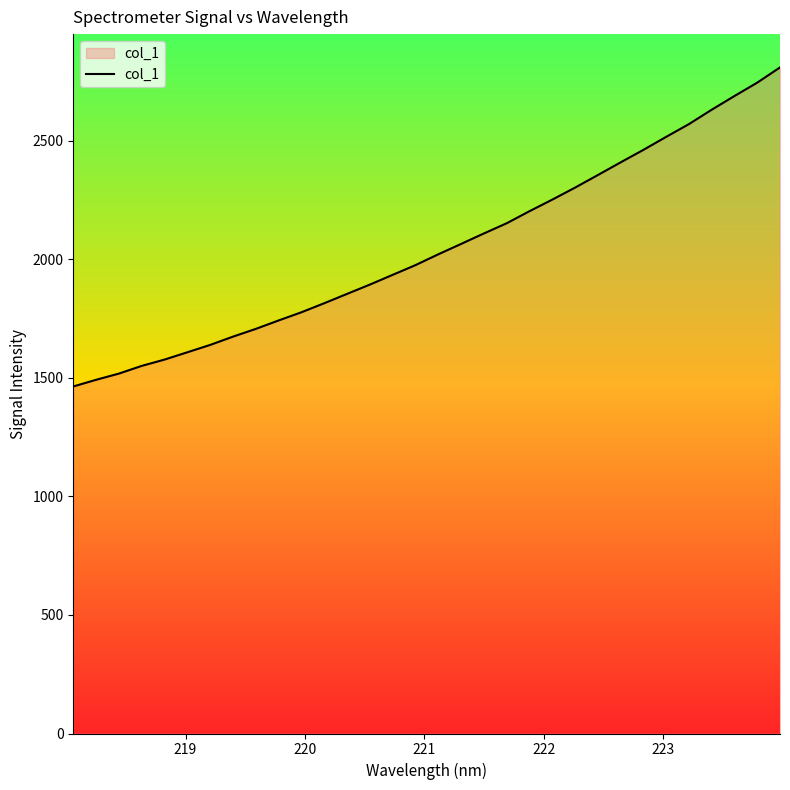

What is the difference between the maximum and minimum values?

1345.8